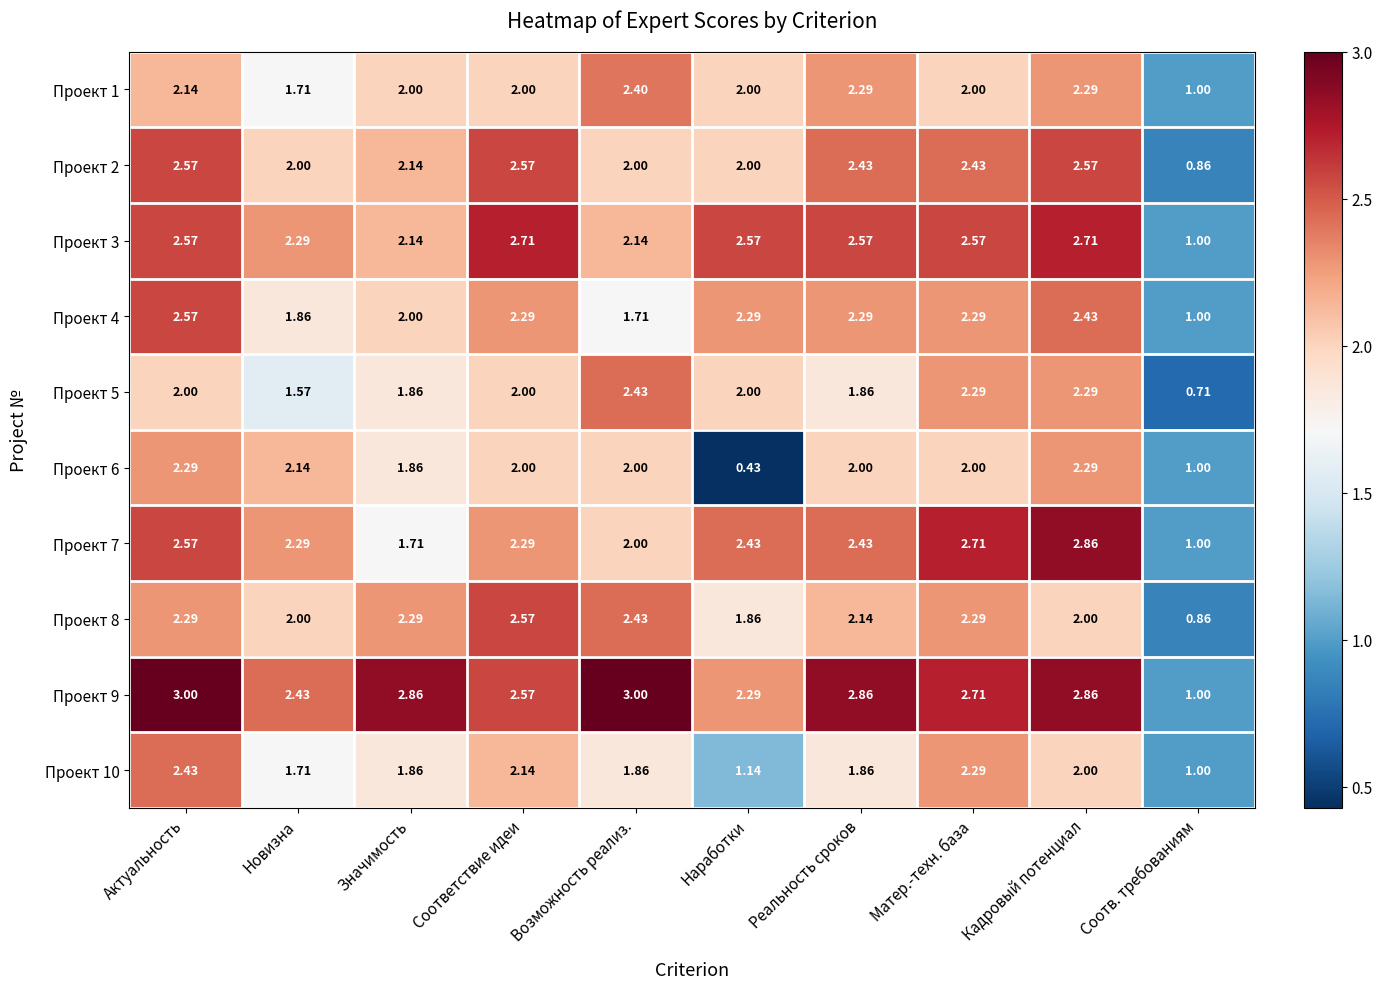

Which category has the lowest value across all series?

Наработки